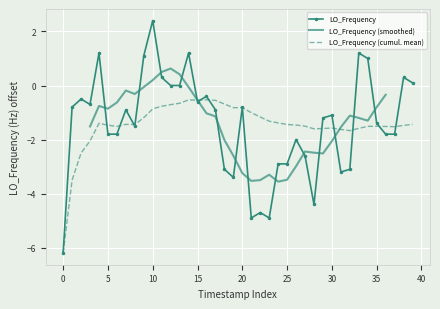

What is the greatest value displayed?

2.4